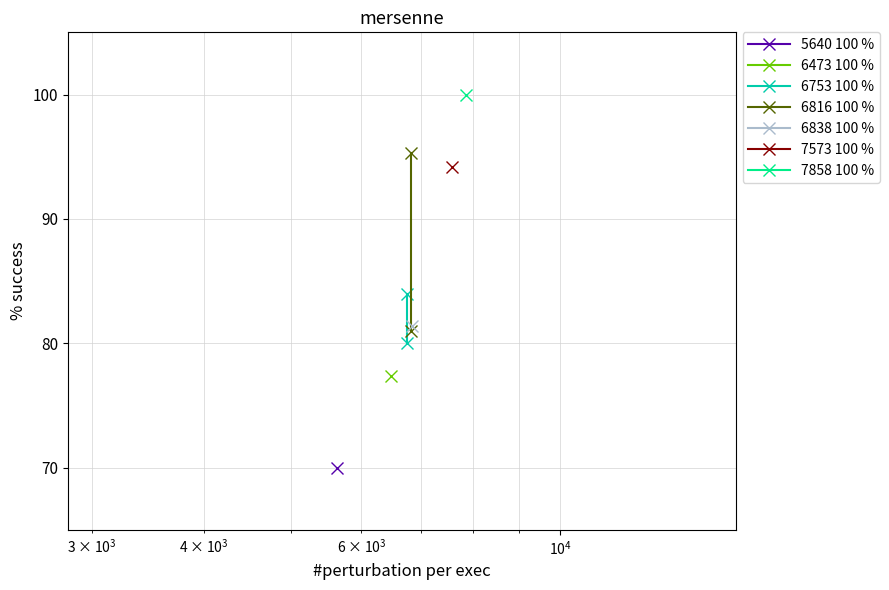

What is the minimum value for 6753 100 %?

80.0